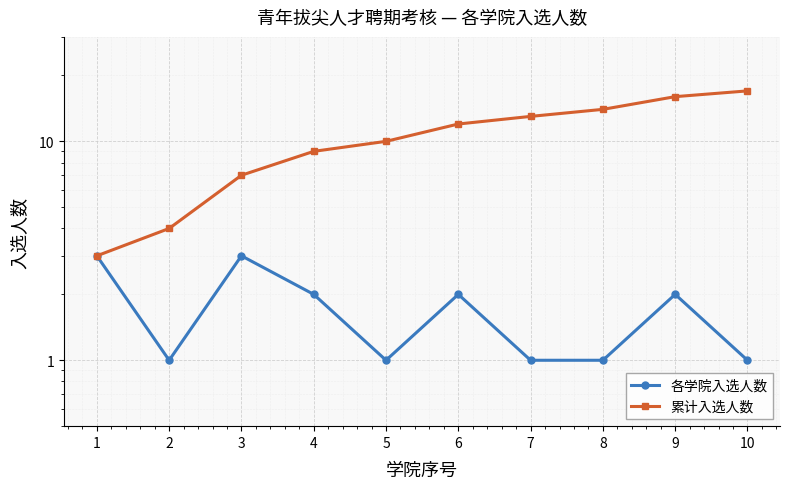

At which label does 各学院入选人数 reach its peak?

1